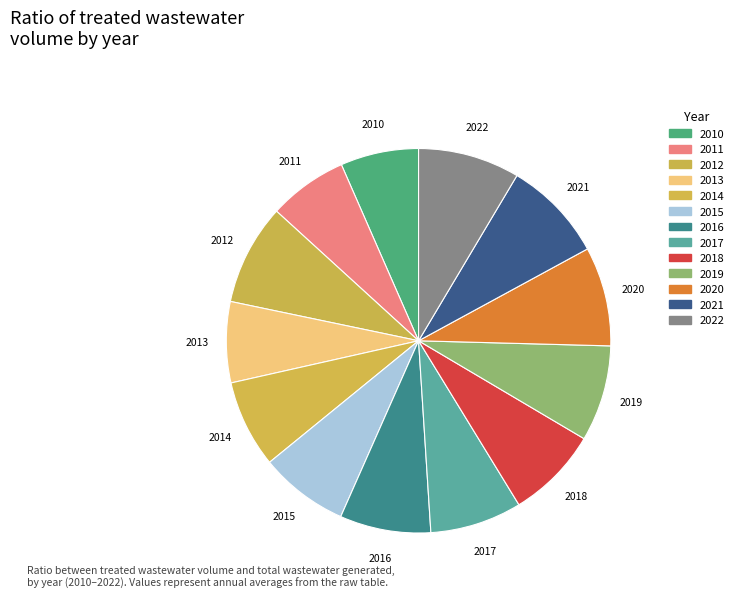

Is it true that 2018 is 8% of the pie?

True